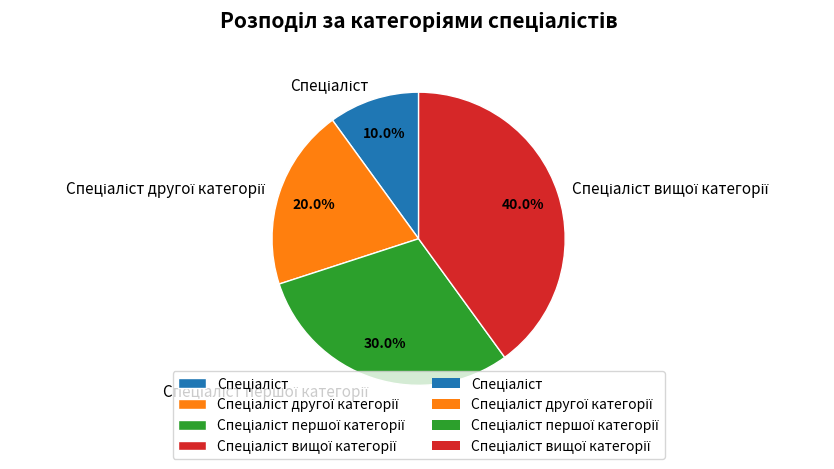

Count the number of slices in the pie.

4